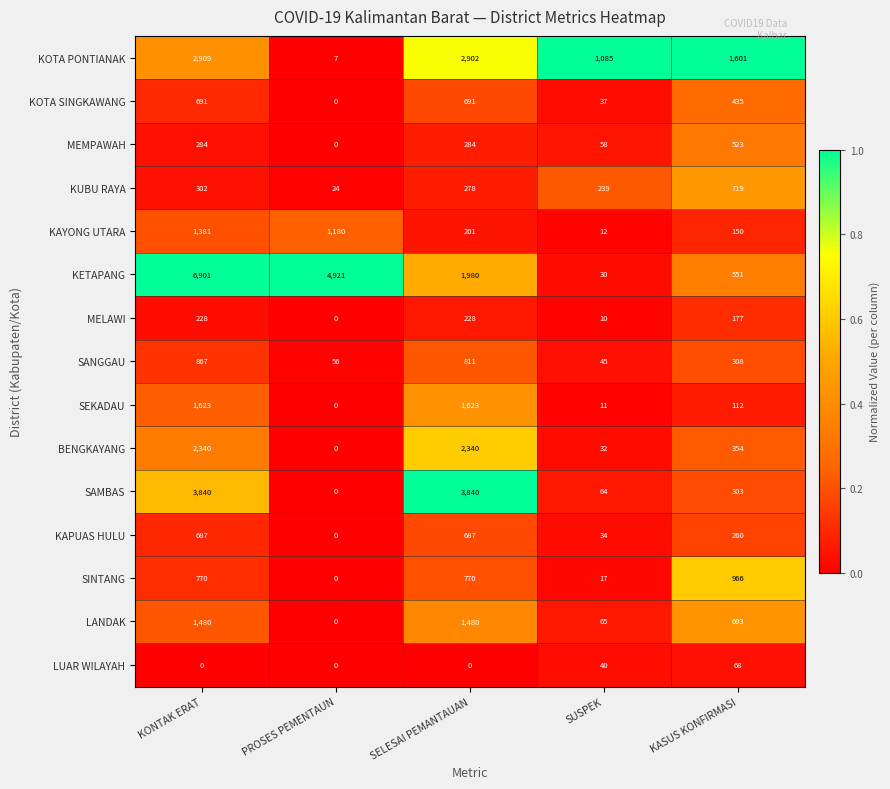

Which series has the largest range (max minus min)?

KETAPANG